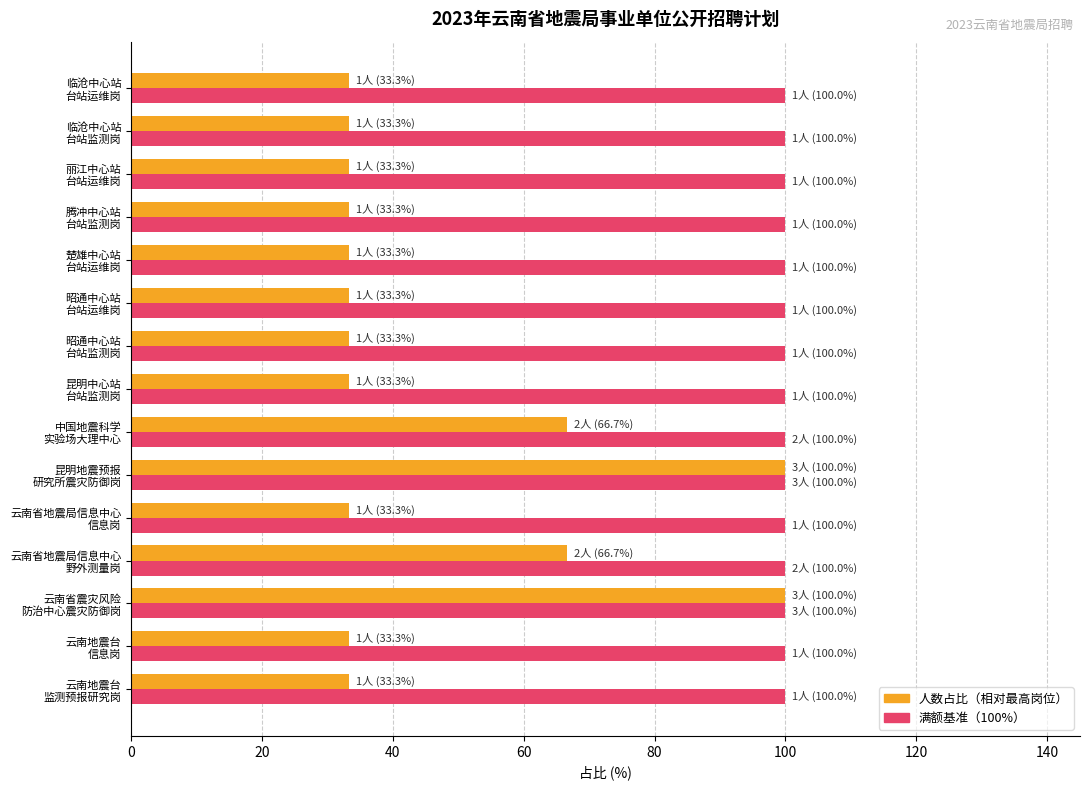

What is the minimum value shown in the chart?

33.3